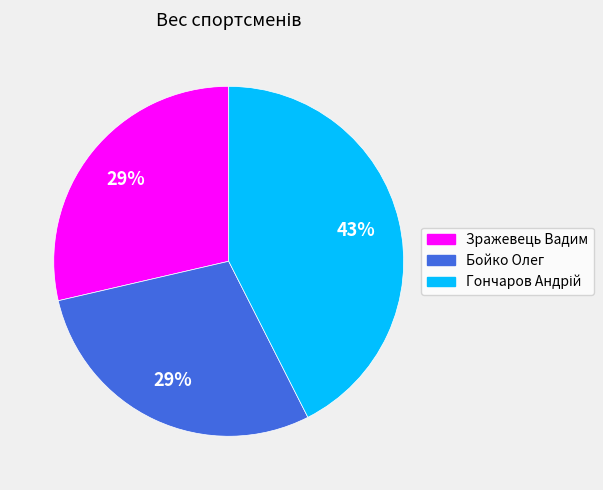

What is the ratio of the value at Зражевець Вадим to the value at Бойко Олег?

1.0